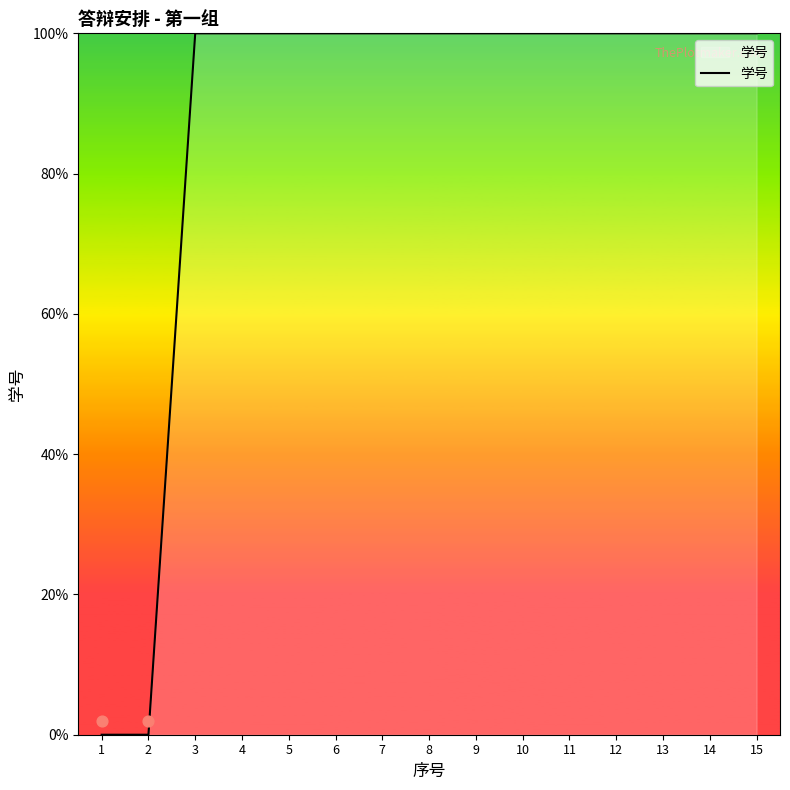

Between 10 and 9, which is larger?

10